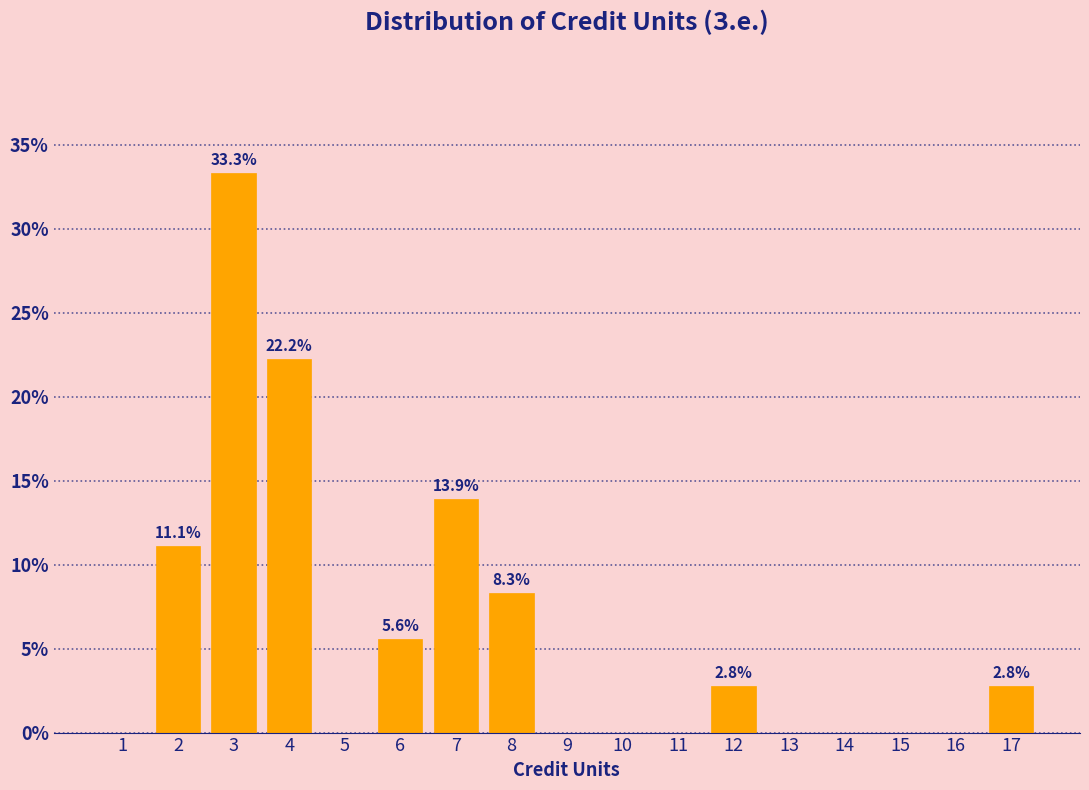

Reading left to right, list all the values displayed in this chart.

1=0.0	2=11.1	3=33.3	4=22.2	5=0.0	6=5.6	7=13.9	8=8.3	9=0.0	10=0.0	11=0.0	12=2.8	13=0.0	14=0.0	15=0.0	16=0.0	17=2.8